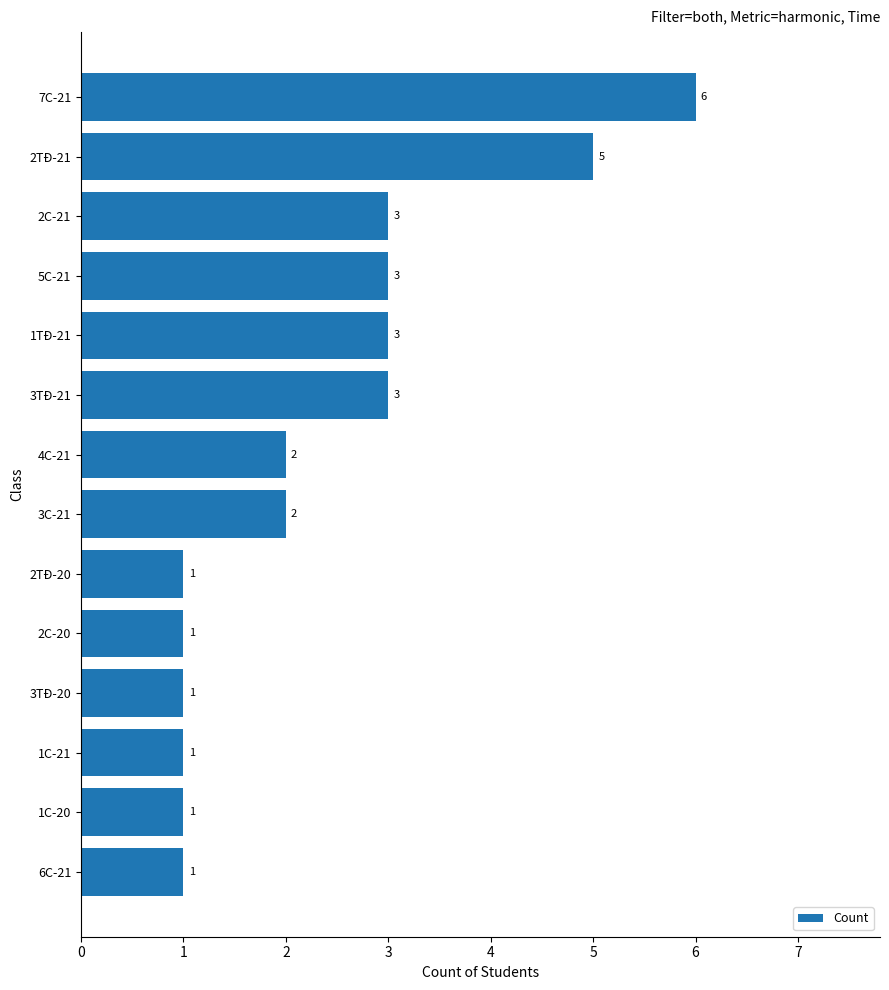

Count the number of data series in this chart.

1